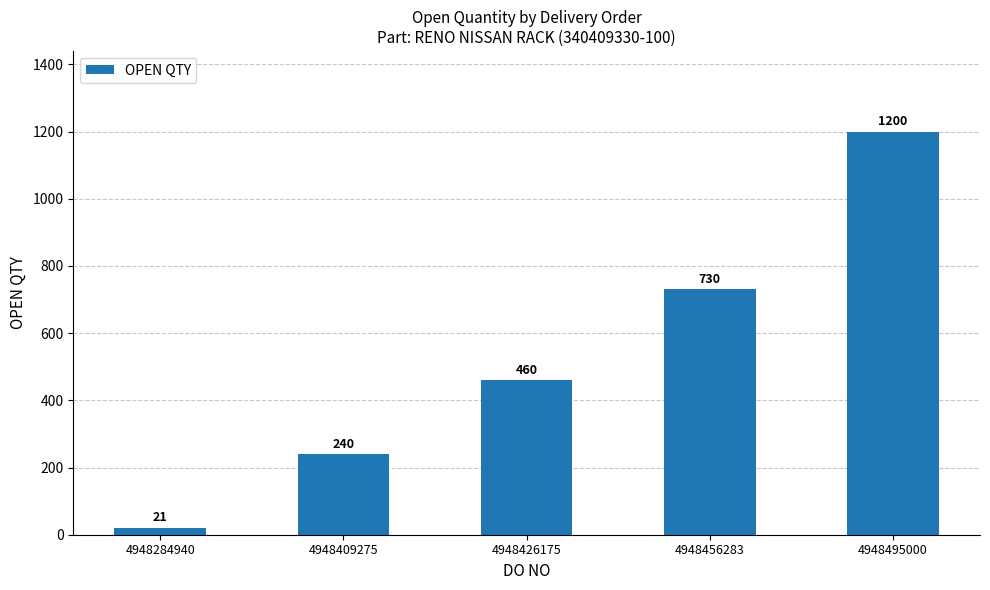

The value at 4948495000 is 1200. True or false?

True